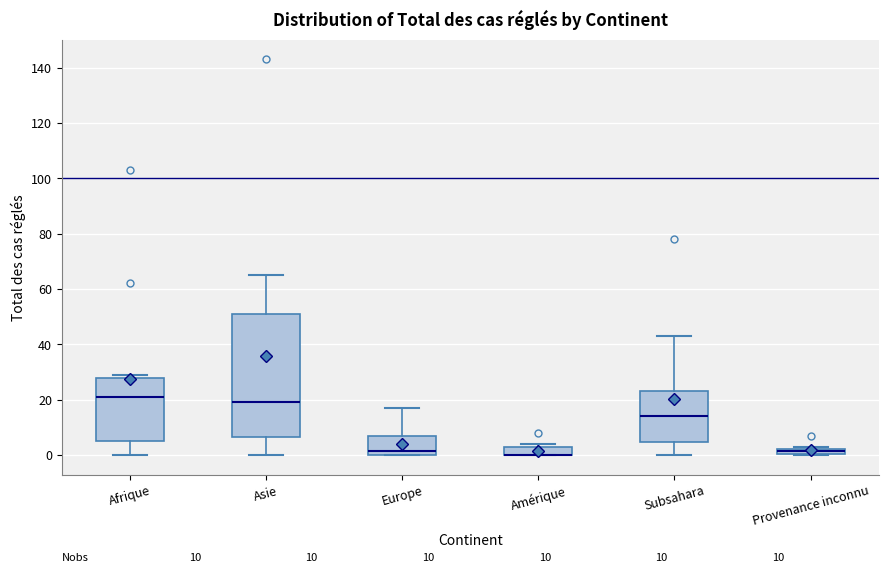

Comparing the boxes themselves (not the whiskers), which one is the tallest?

Asie